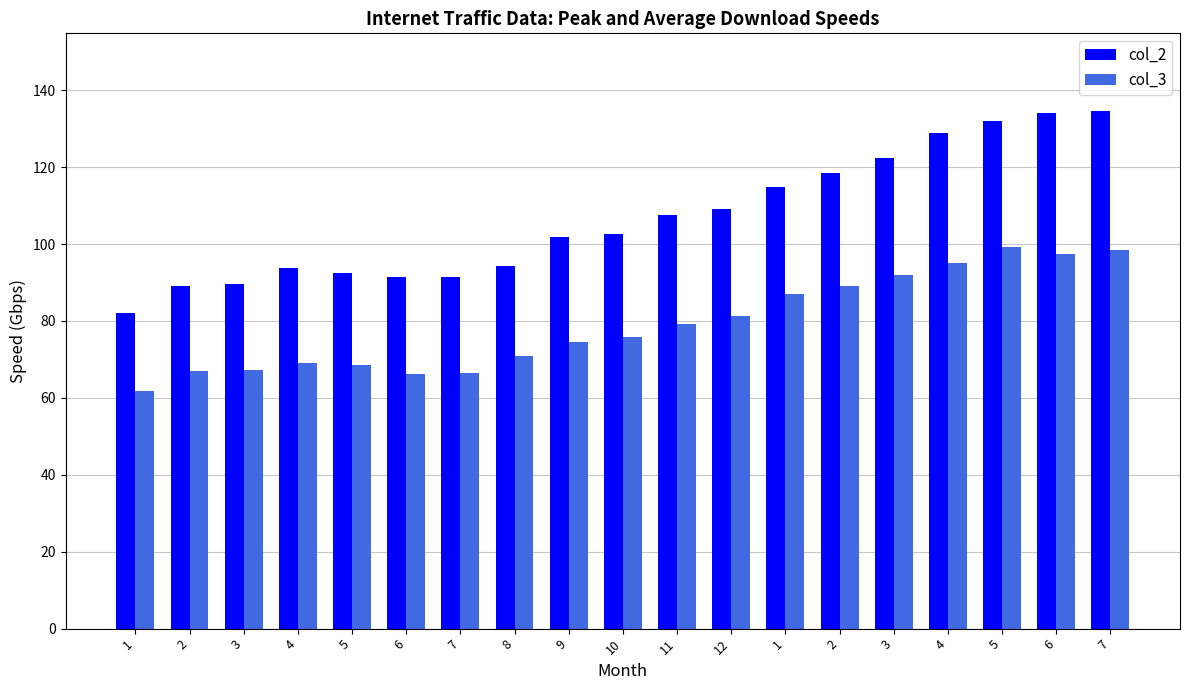

How many data points does each series have?

19